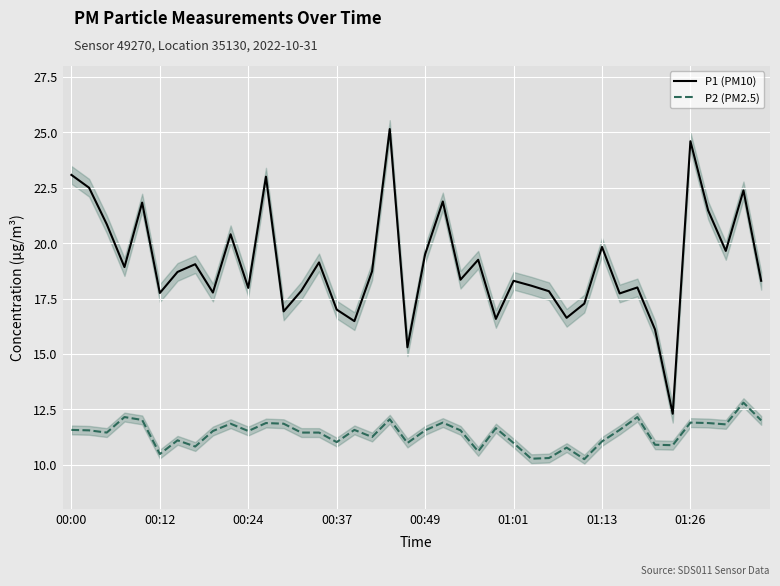

True or false: P2 (PM2.5) has more than 0 interior local peaks.

True